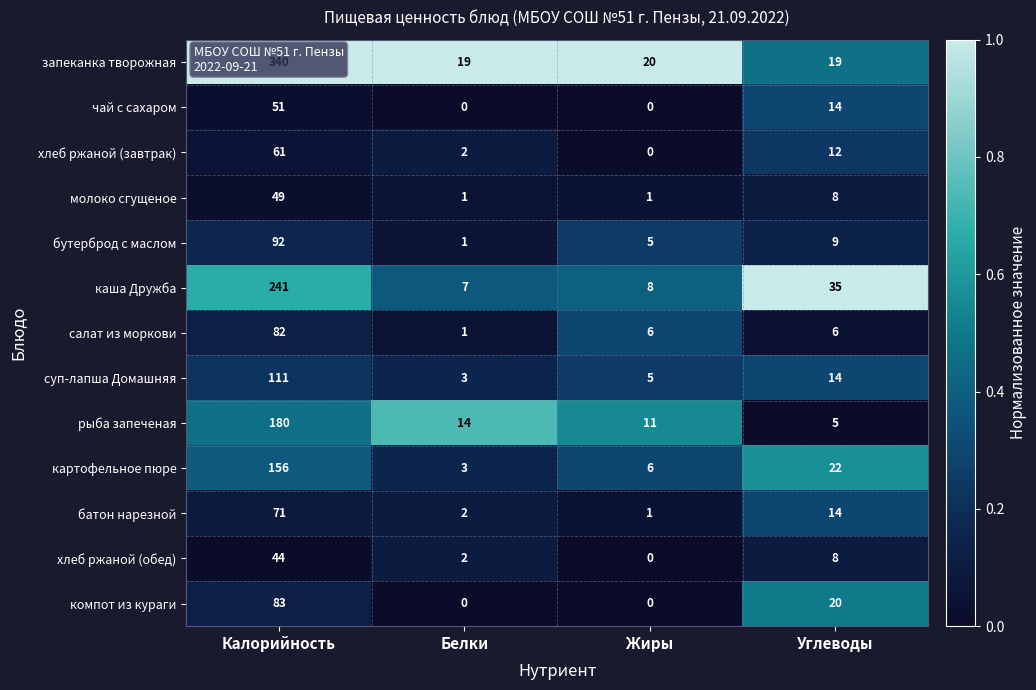

What is the difference between the maximum and second lowest values in the запеканка творожная series?

321